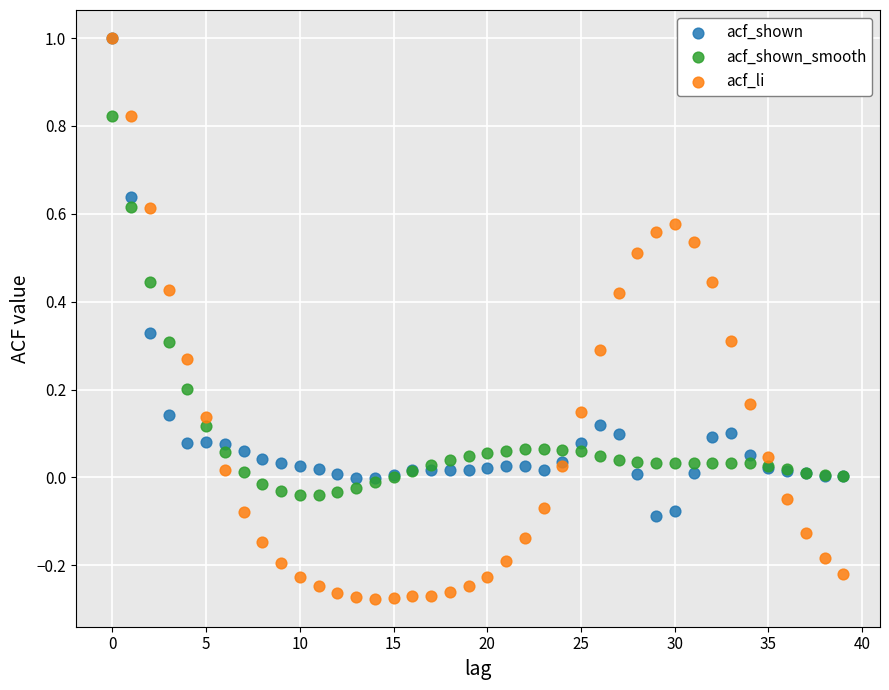

Which series contains the lowest Y value?

acf_li